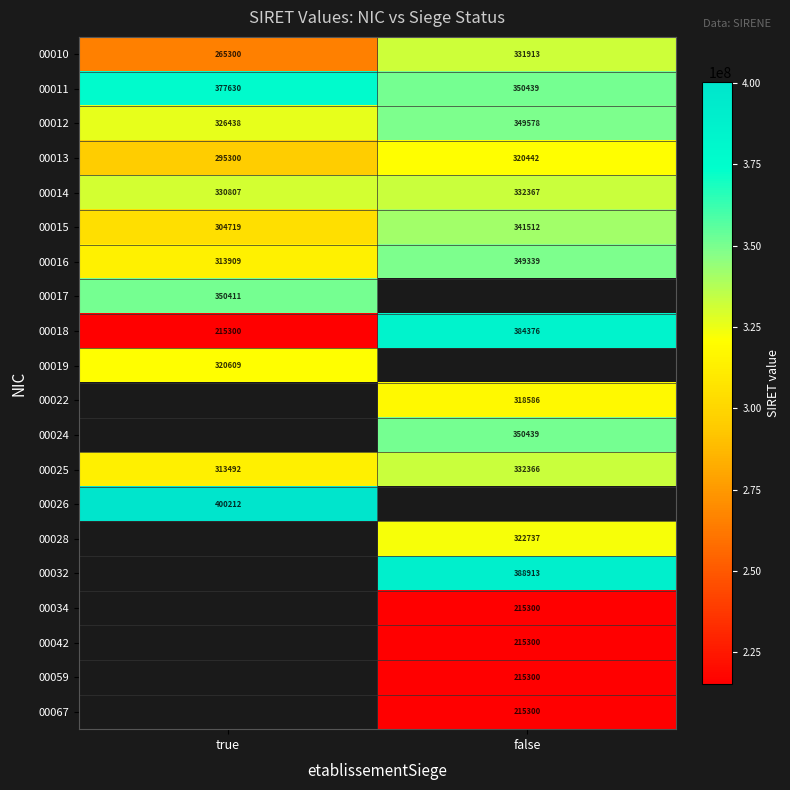

Rank the categories by 00012 value from lowest to highest.

true, false